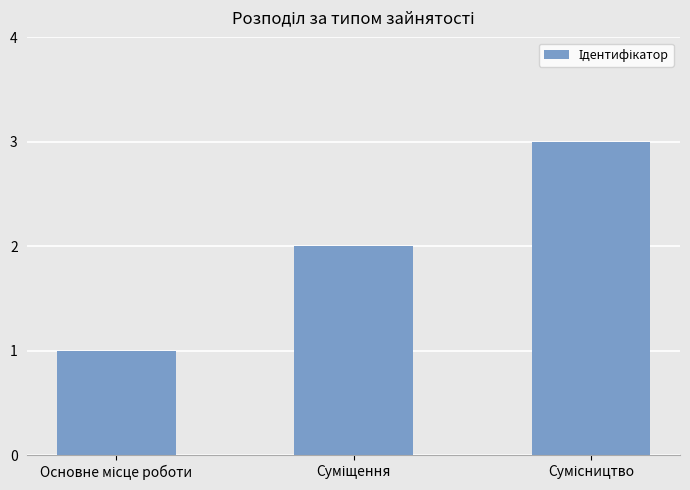

Does the chart contain stacked bars?

No